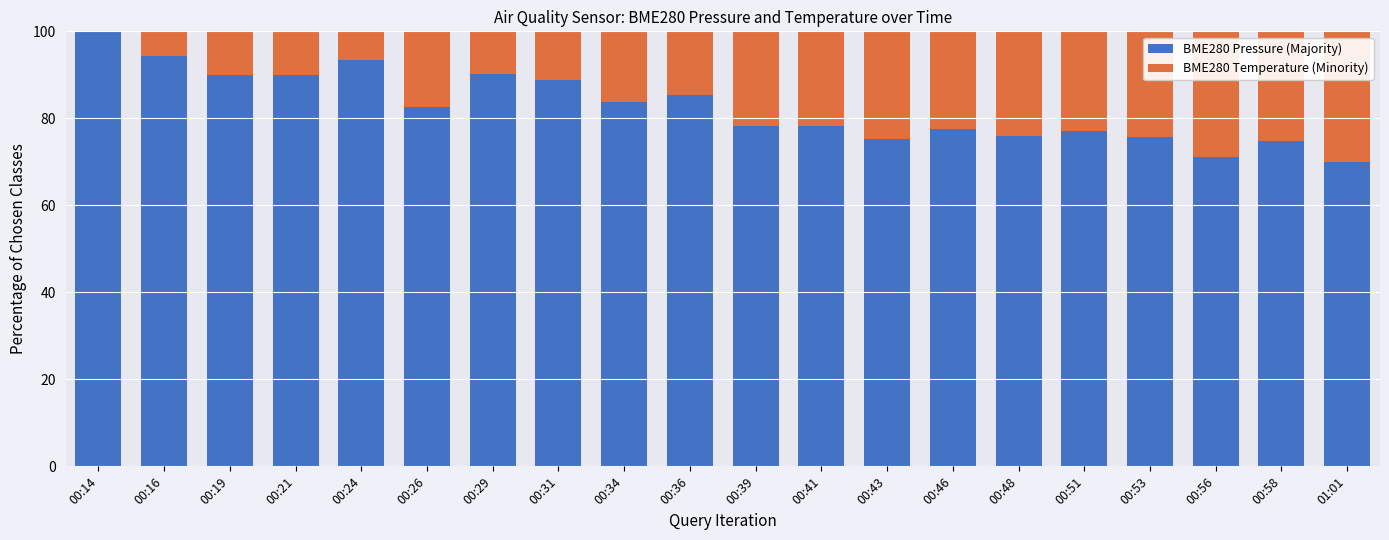

What are all the series names shown in the legend?

BME280 Pressure (Majority), BME280 Temperature (Minority)